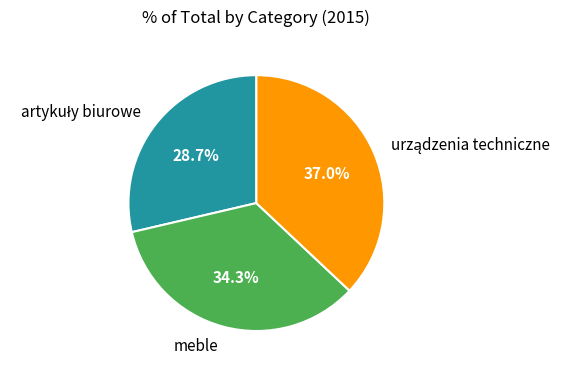

Is there any slice that represents more than half of the pie?

No